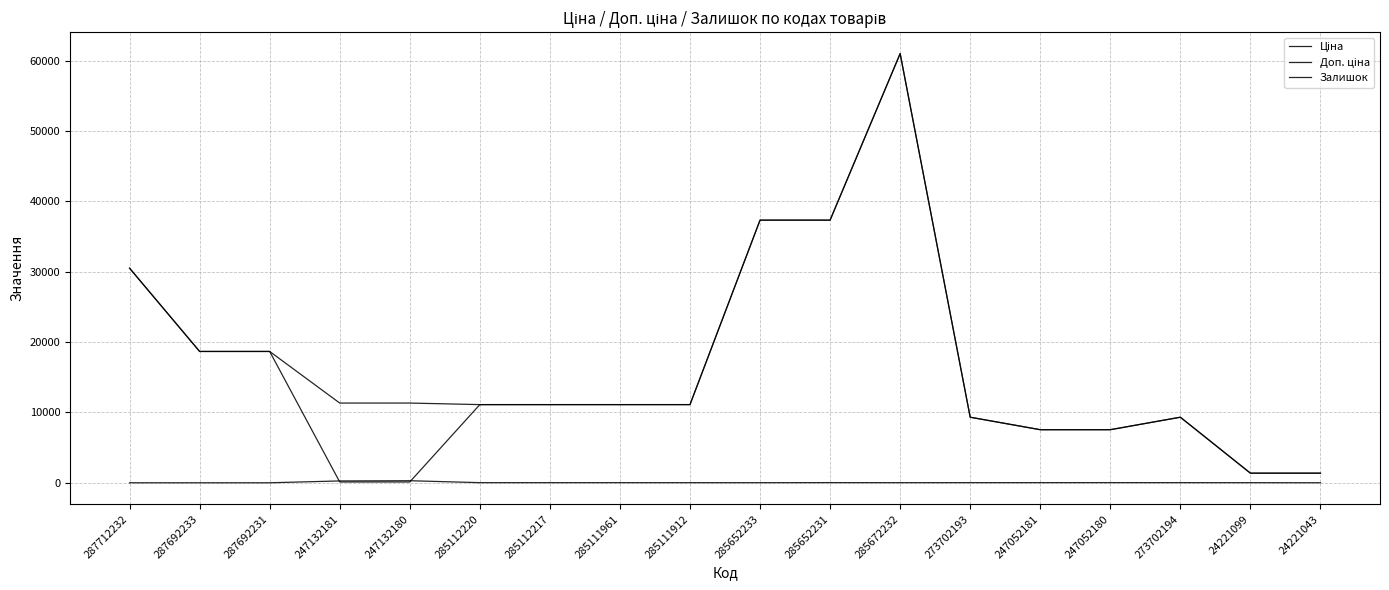

What is the average value of the Доп. ціна series?

17064.2